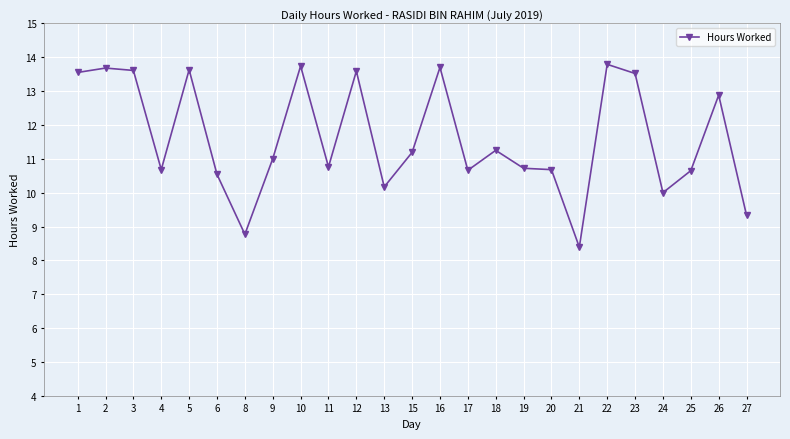

At which label does the data first exceed 11?

1